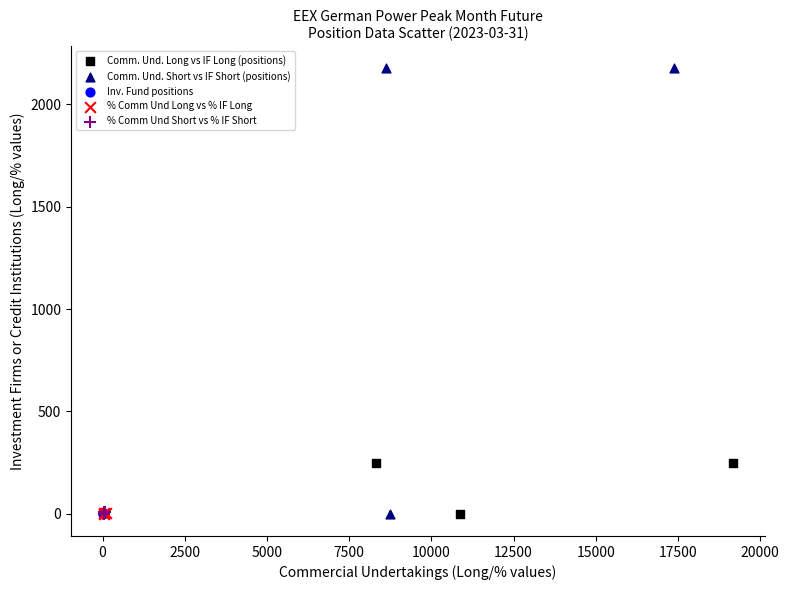

Which series reaches the maximum Y coordinate?

Comm. Und. Short vs IF Short (positions)